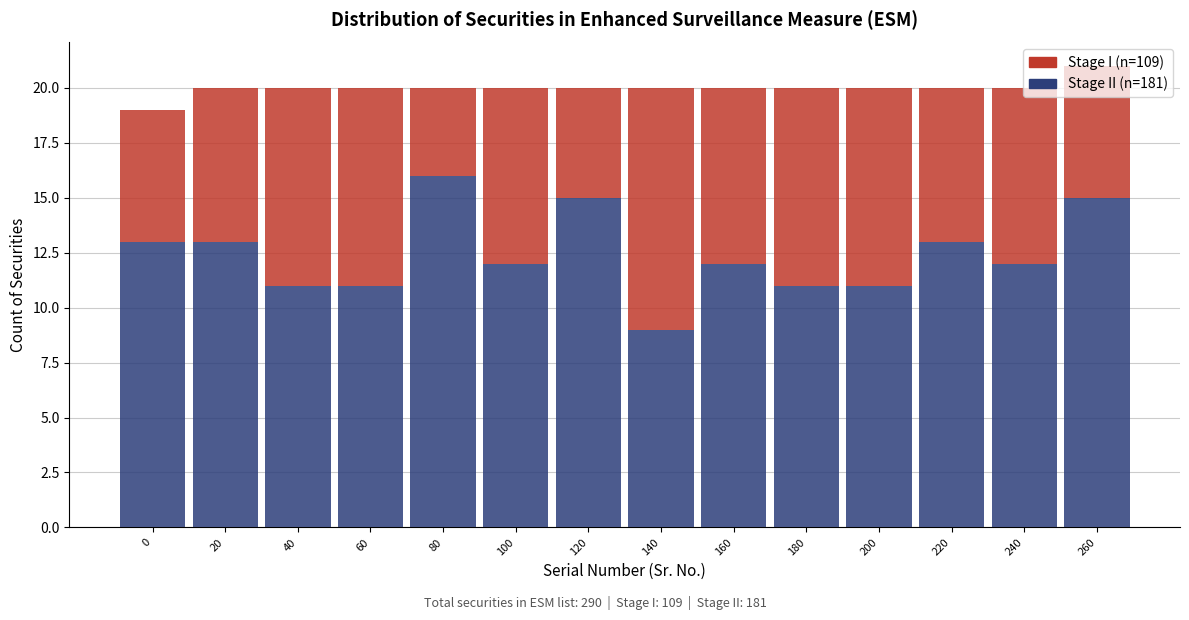

At which category is the sum across all series the highest?

260